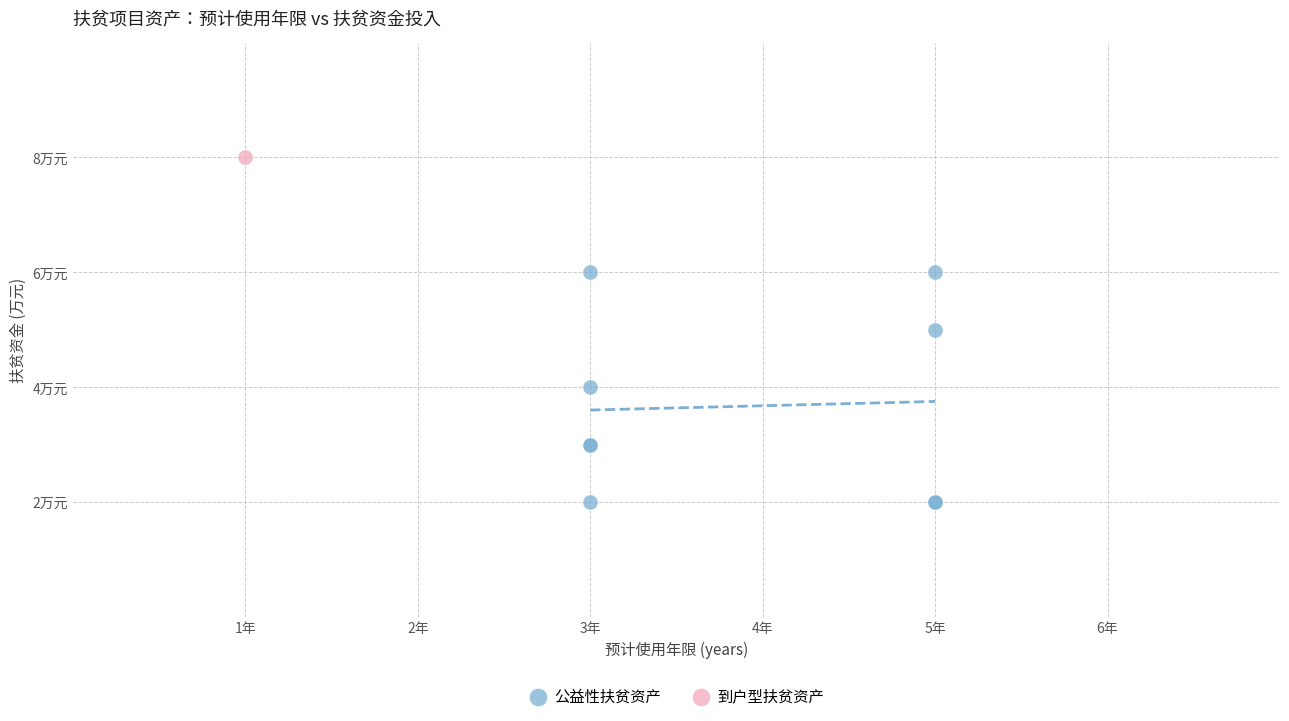

What are all the series names shown in the legend?

公益性扶贫资产, 到户型扶贫资产